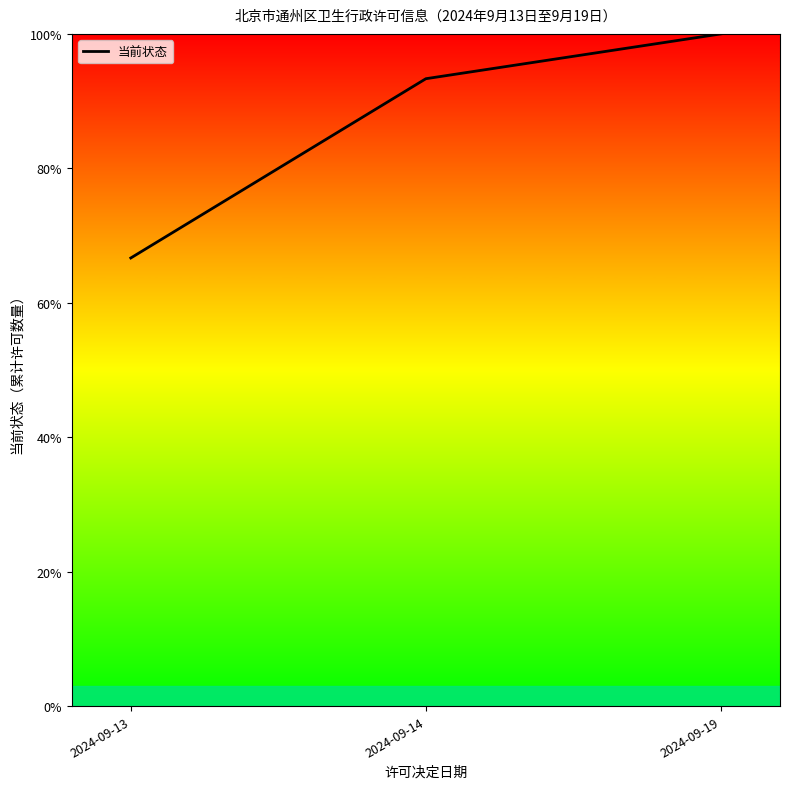

Between 2024-09-14 and 2024-09-13, which is larger?

2024-09-14